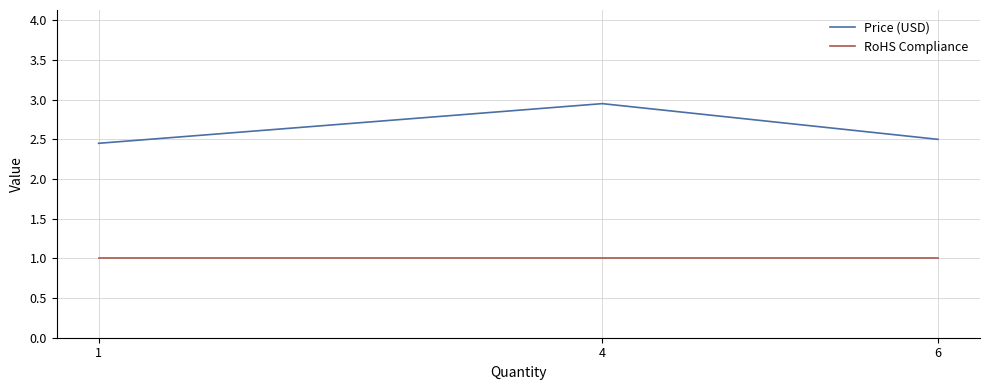

What is the difference between the maximum and minimum values in the Price (USD) series?

0.5